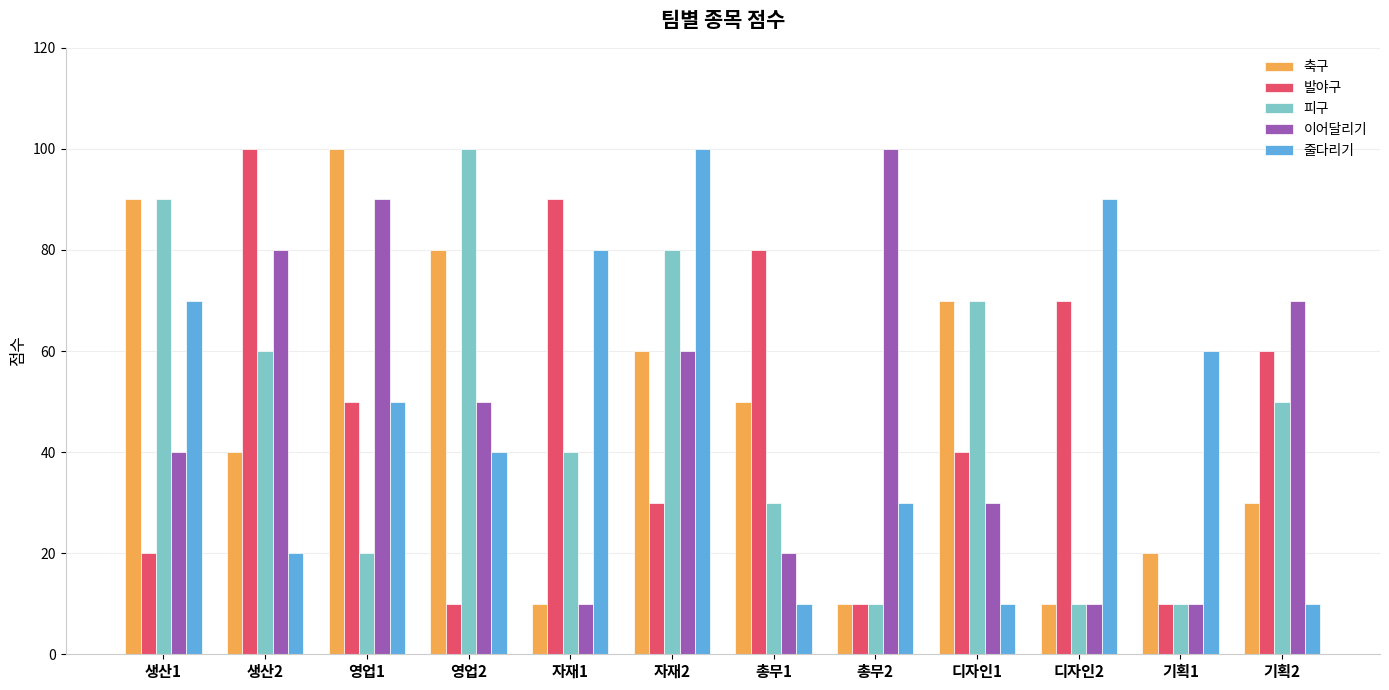

What is the total value across all series at 기획1?

110